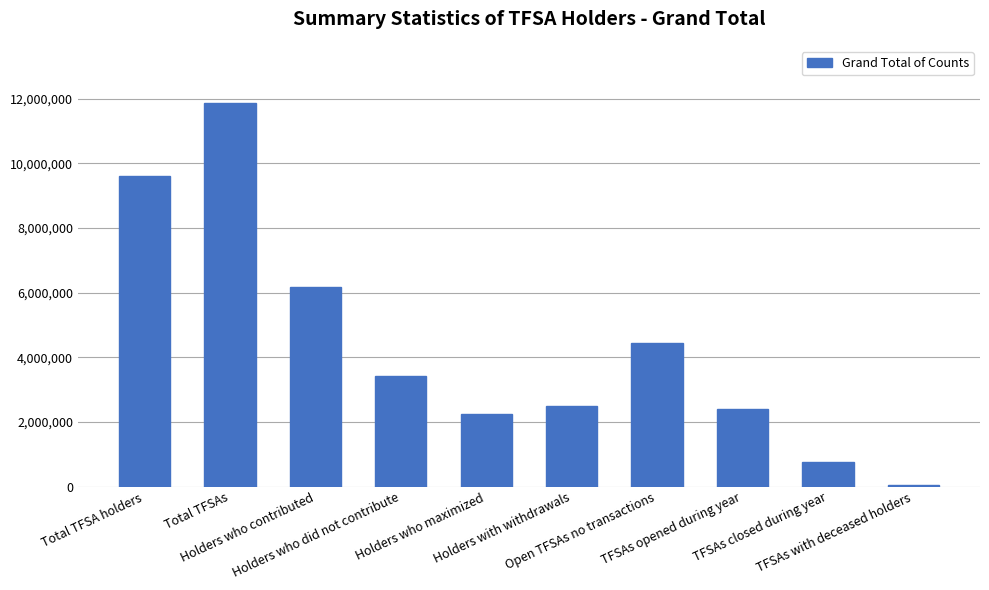

What is the smallest value displayed?

59350